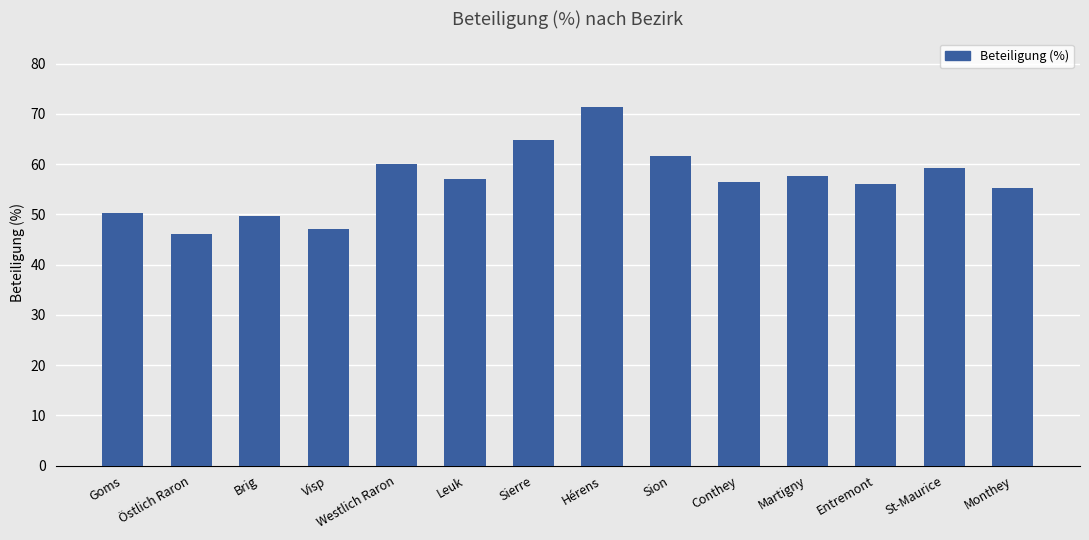

What is the approximate value at Goms?

50.3